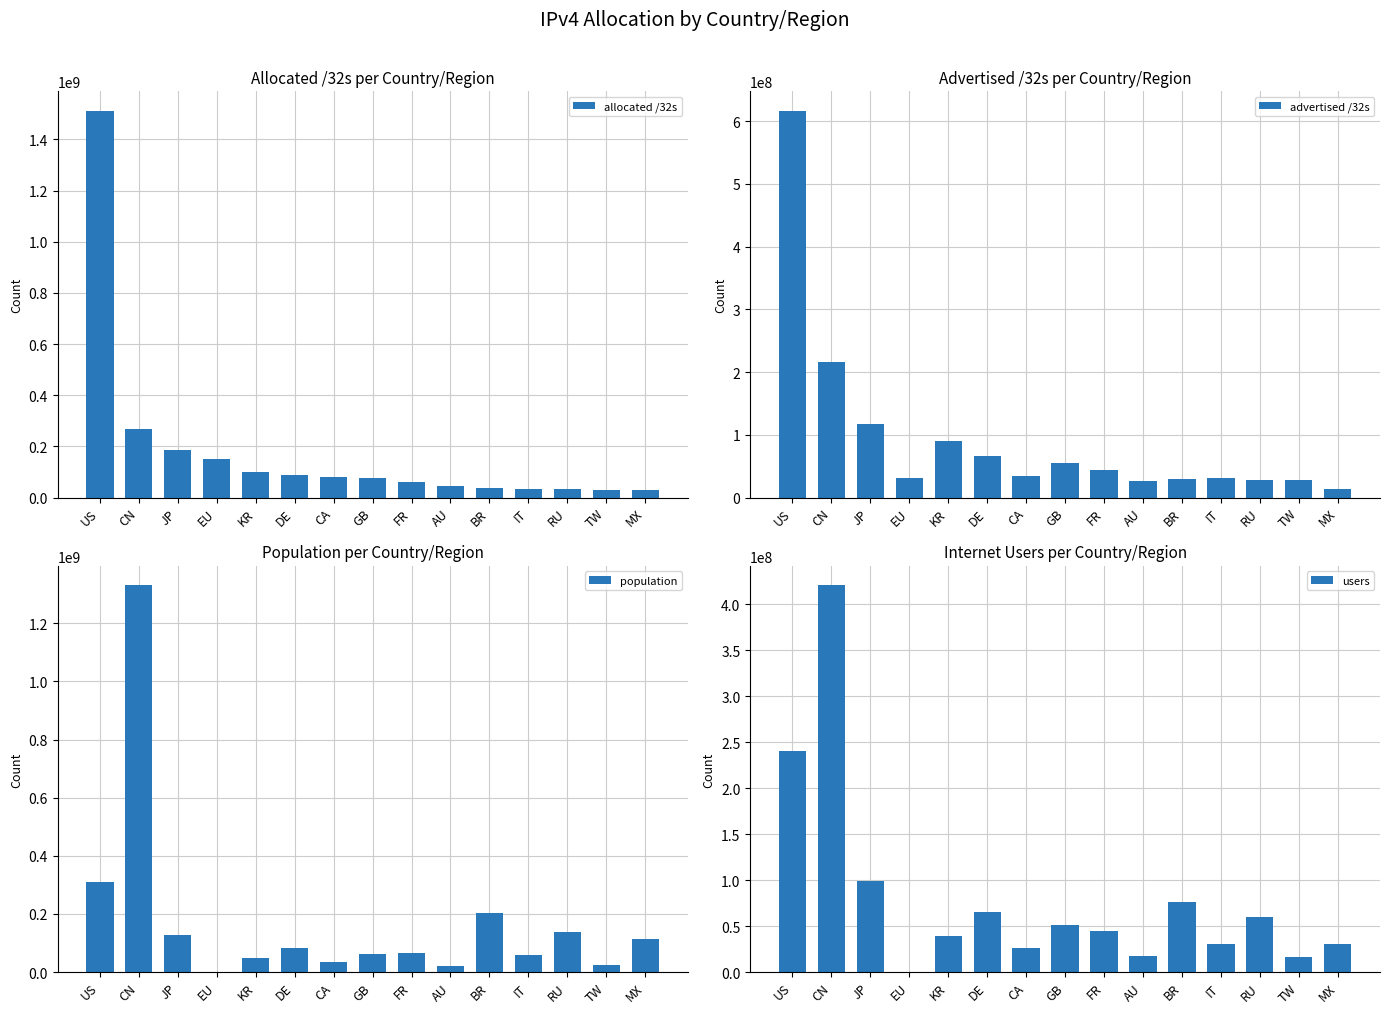

What is the label of the 15th bar from the right?

US